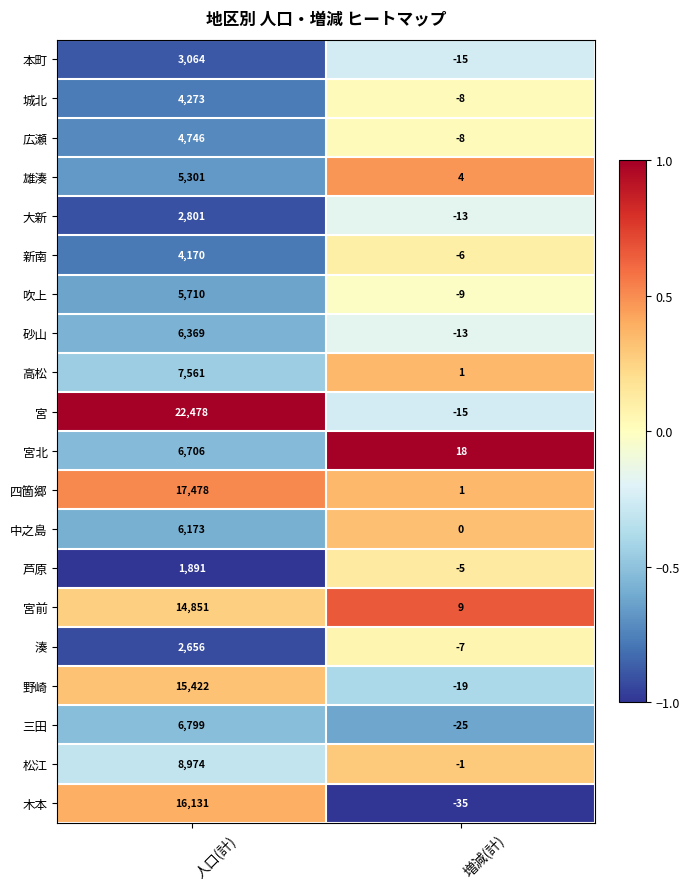

What is the sum of all 四箇郷 values?

17479